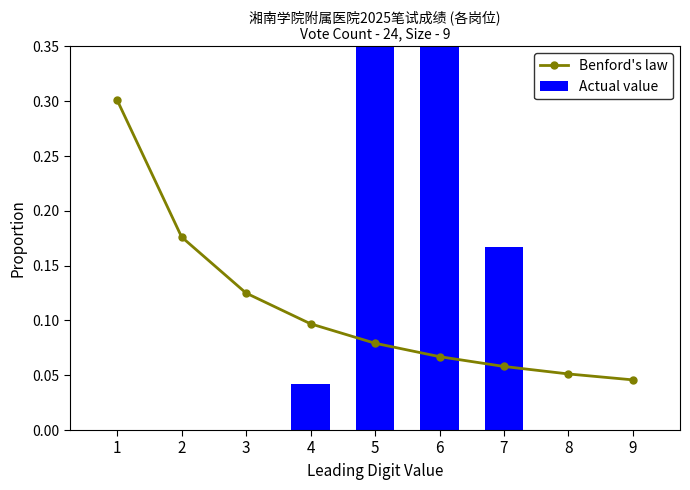

How many positive values does the Actual value series have?

4